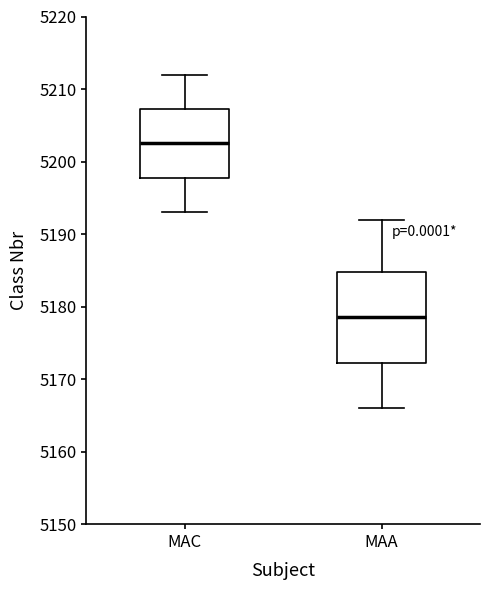

Where does the median line of the box for MAC sit on the y-axis? The values are not printed on the chart, so give them approximately, as read against the axis.

5203